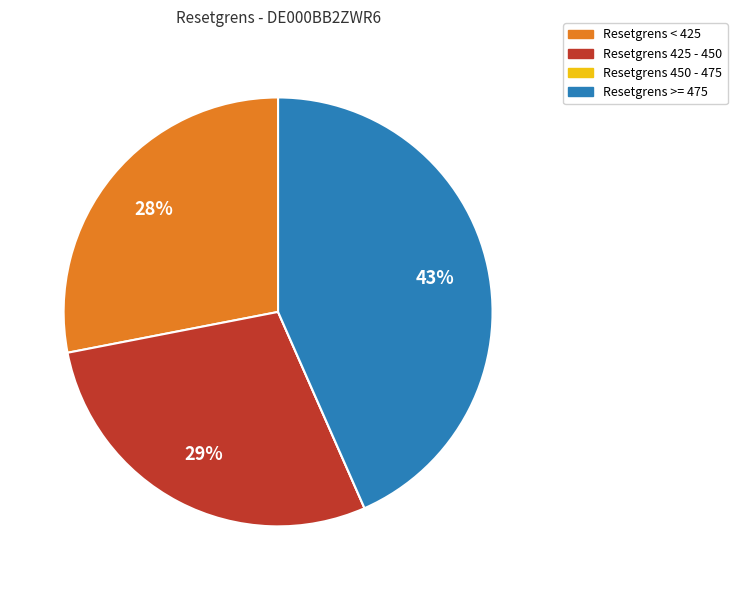

What is the ratio of the value at Resetgrens >= 475 to the value at Resetgrens < 425?

1.5